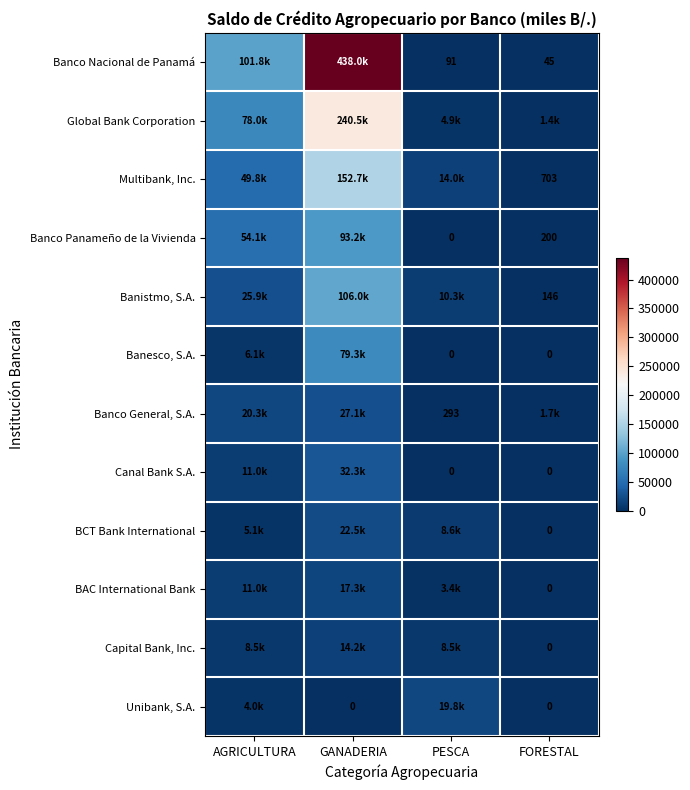

The value of Canal Bank S.A. at PESCA is -12178.9. True or false?

False